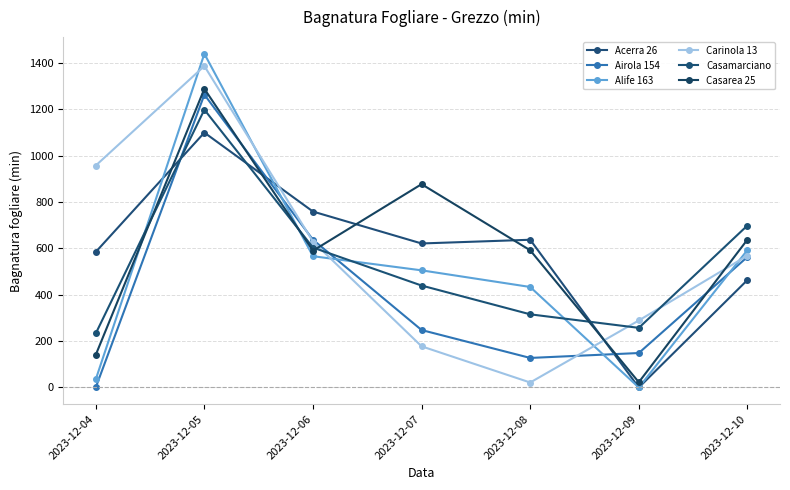

How many categories are shown in the chart?

7